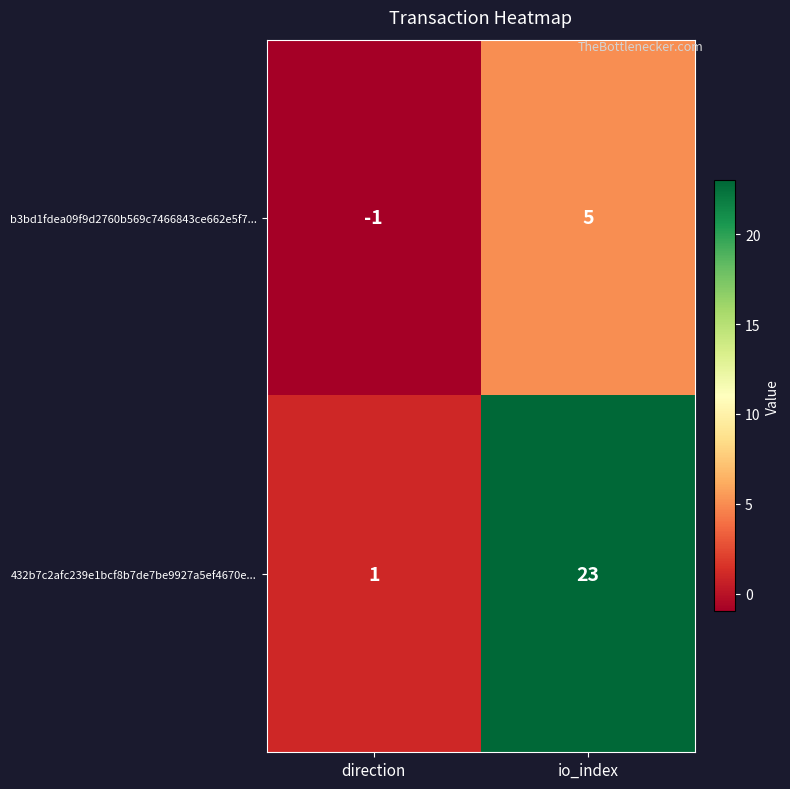

Which series has the largest total across all categories?

432b7c2afc239e1bcf8b7de7be9927a5ef4670e...